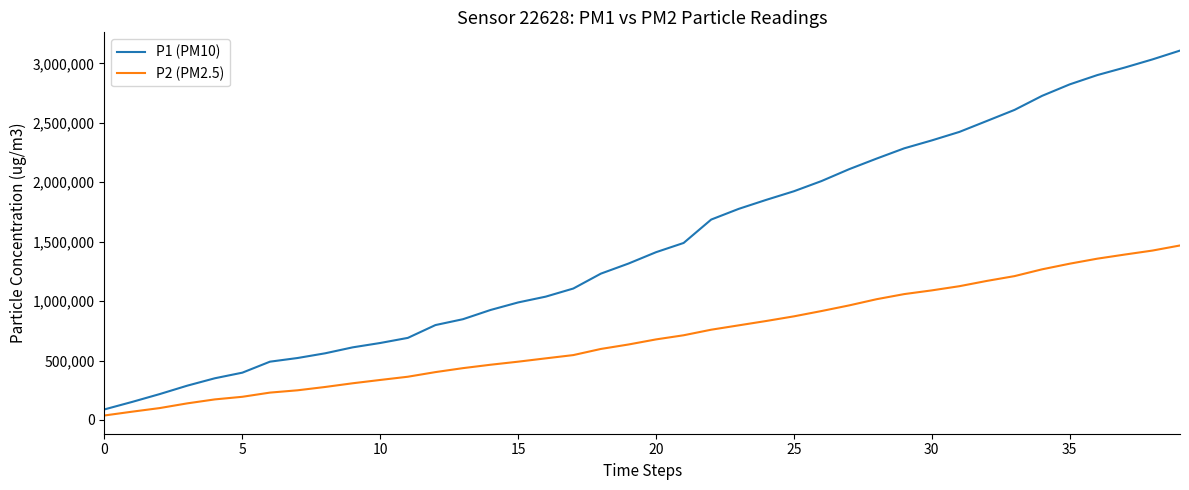

What is the difference between the maximum and minimum values in the P1 (PM10) series?

3019500.0